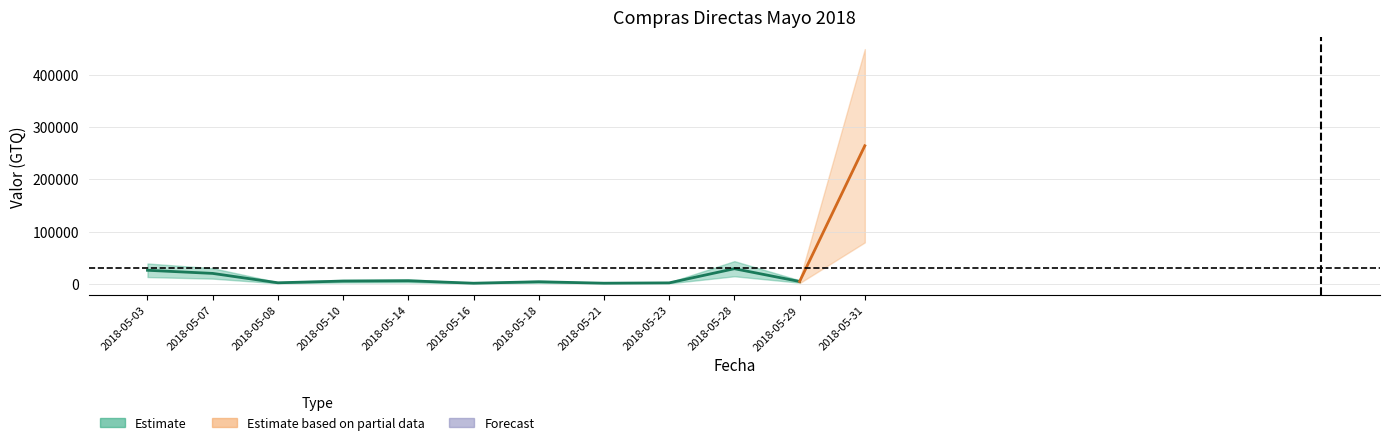

Where does the data first go above 2100?

2018-05-03